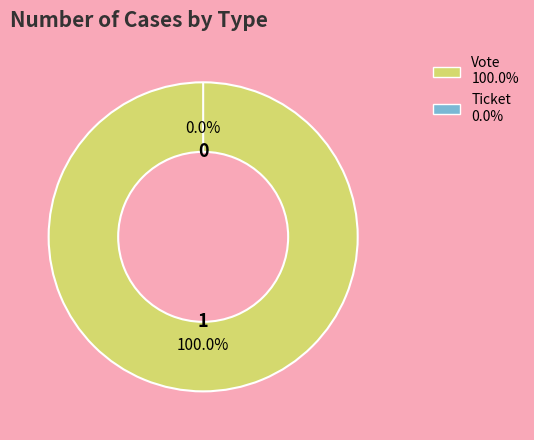

Which slice is the smallest?

Ticket